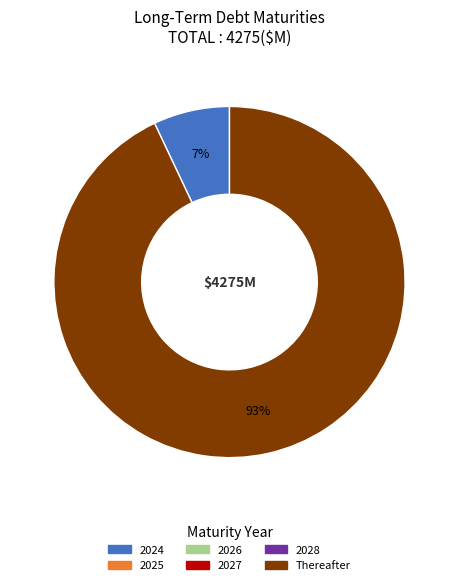

Is there a majority slice in this chart?

Yes